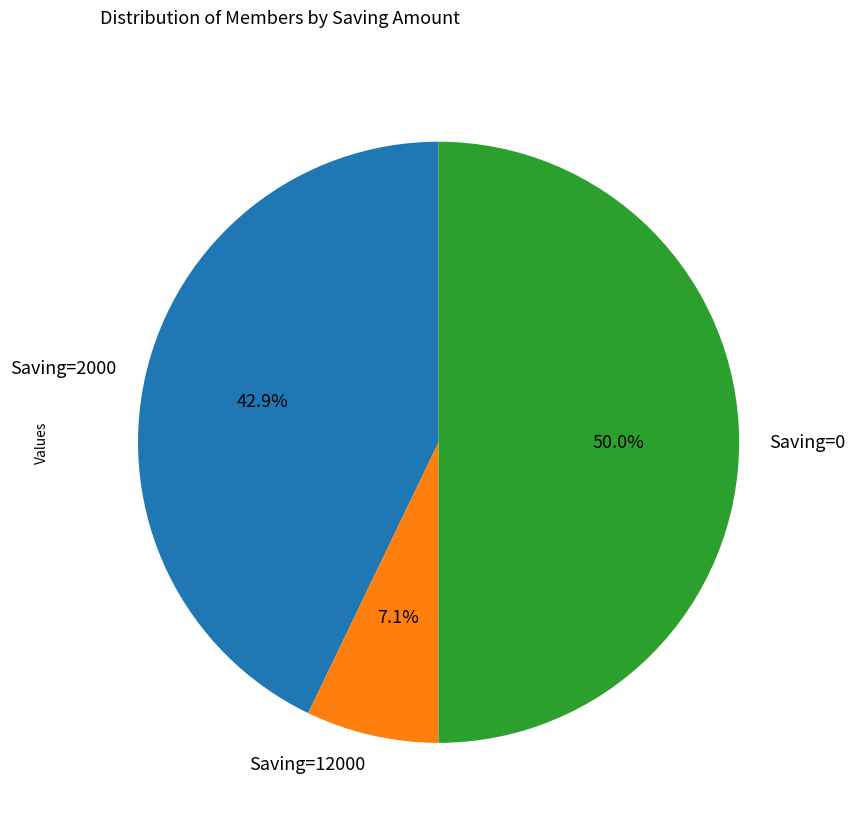

What is the smallest slice in the pie chart?

Saving=12000